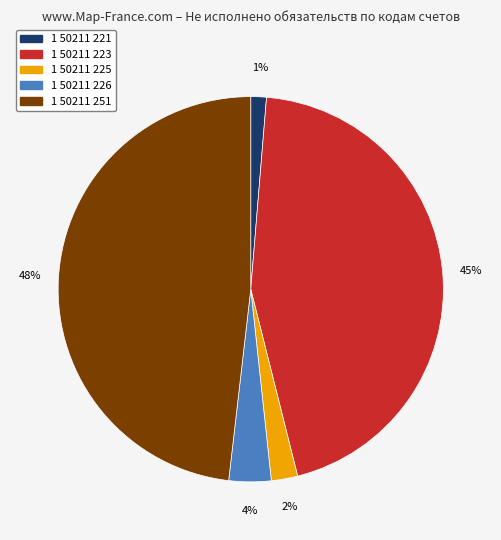

Is it true that 1 50211 221 is 1% of the pie?

True